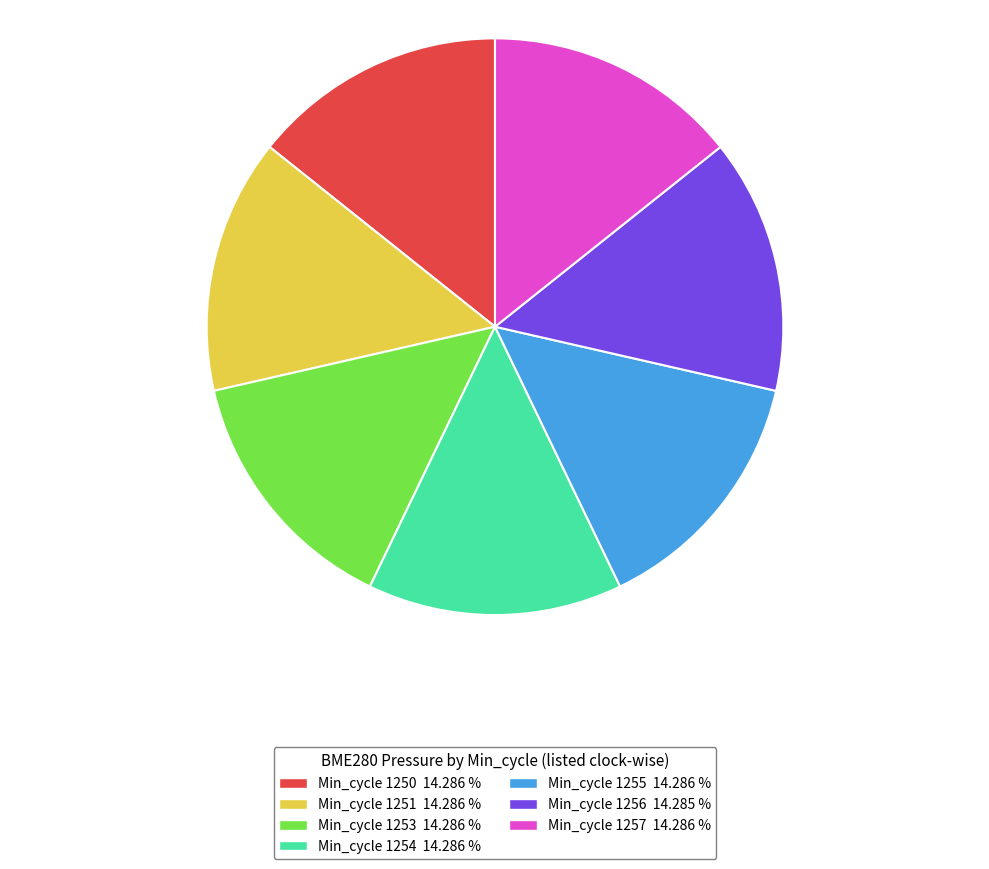

What is the ratio of the value at Min_cycle 1253 14.286 % to the value at Min_cycle 1257 14.286 %?

1.0